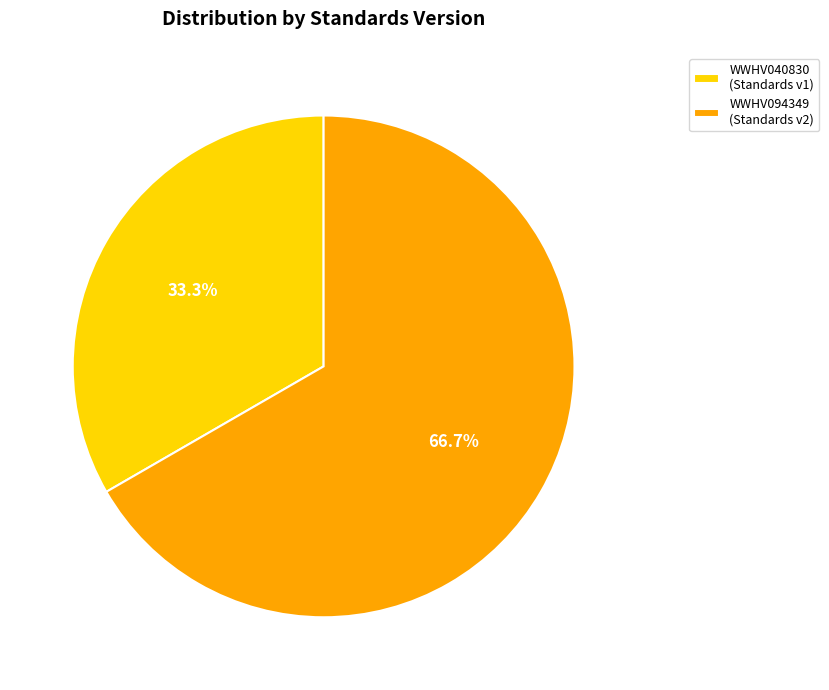

True or false: WWHV094349 accounts for 67% of the total.

True